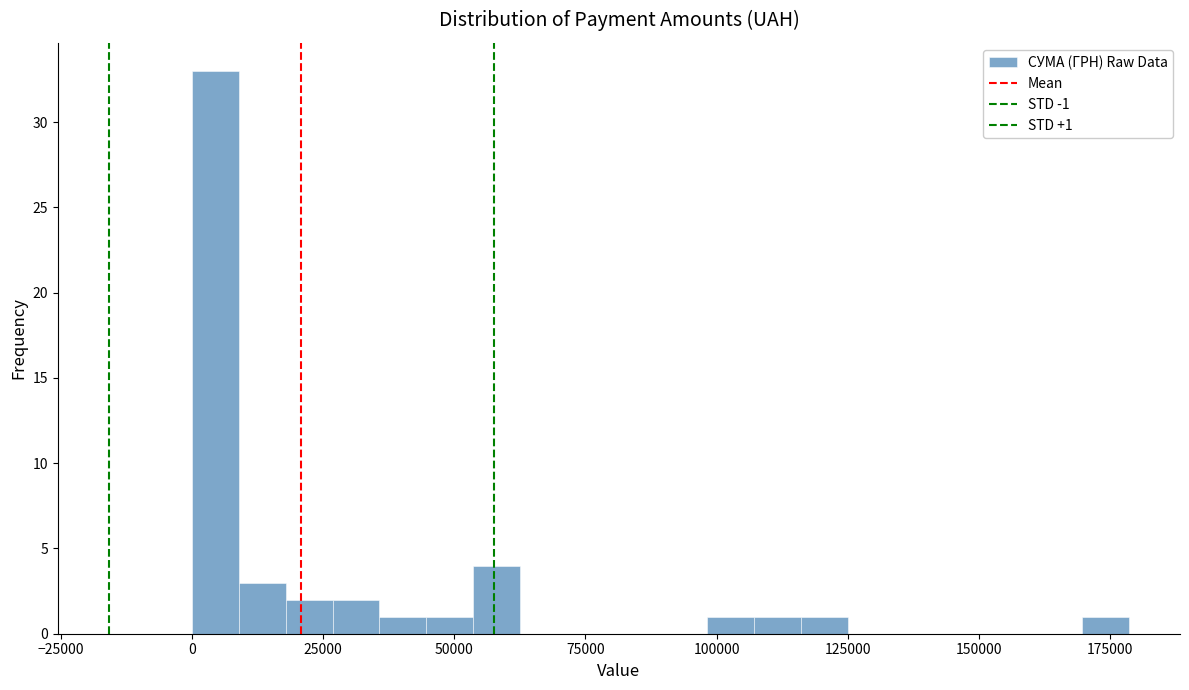

Read against the x-axis, roughly where is the centre of the tallest bar?

5000